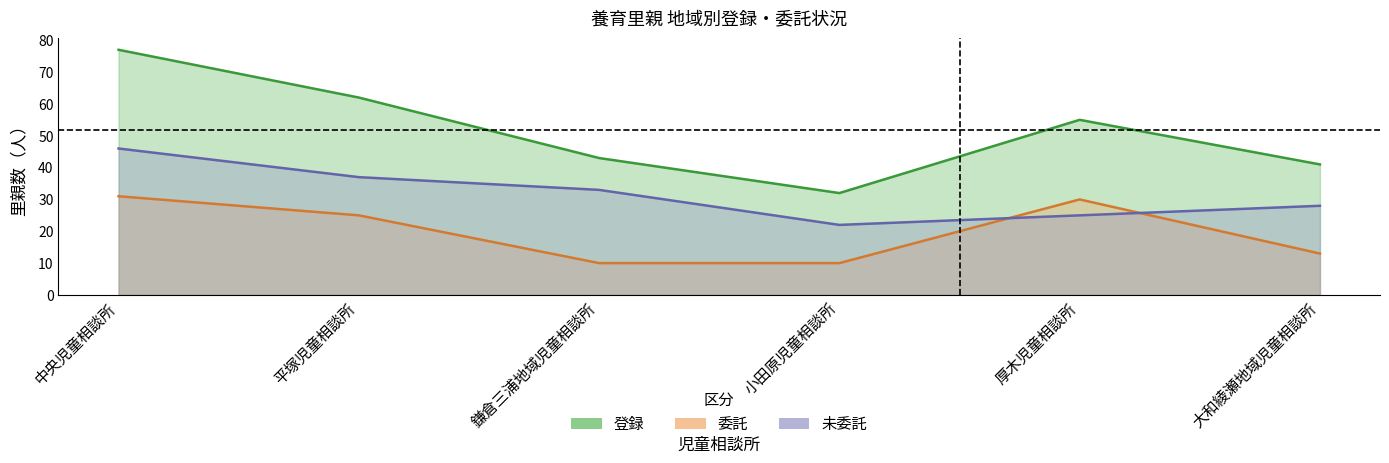

Reading left to right, extract all data points from this chart.

登録: 77	62	43	32	55	41
委託: 31	25	10	10	30	13
未委託: 46	37	33	22	25	28